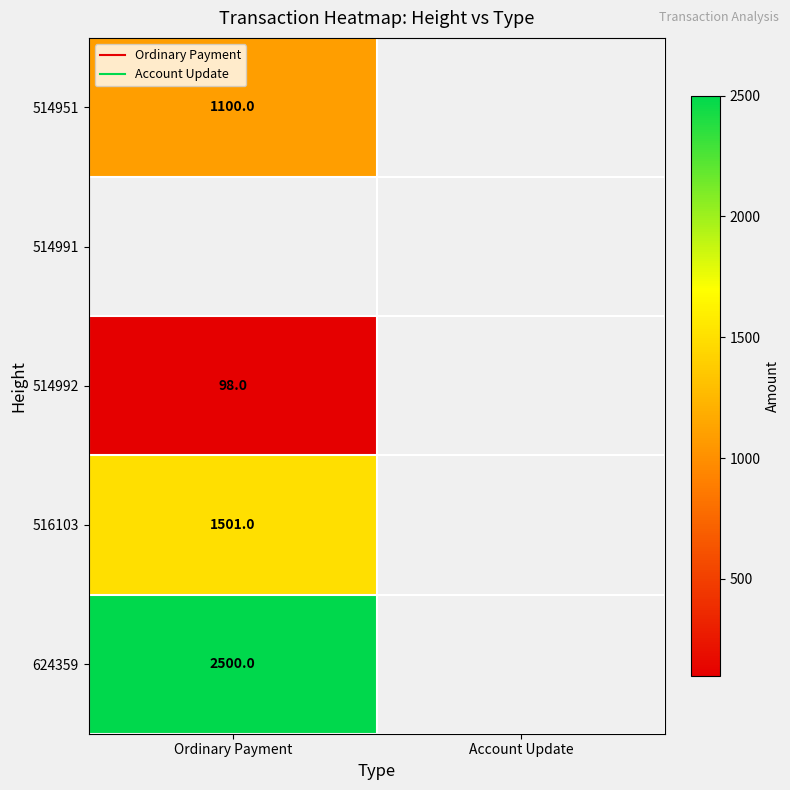

At which category is the sum across all series the highest?

Ordinary Payment